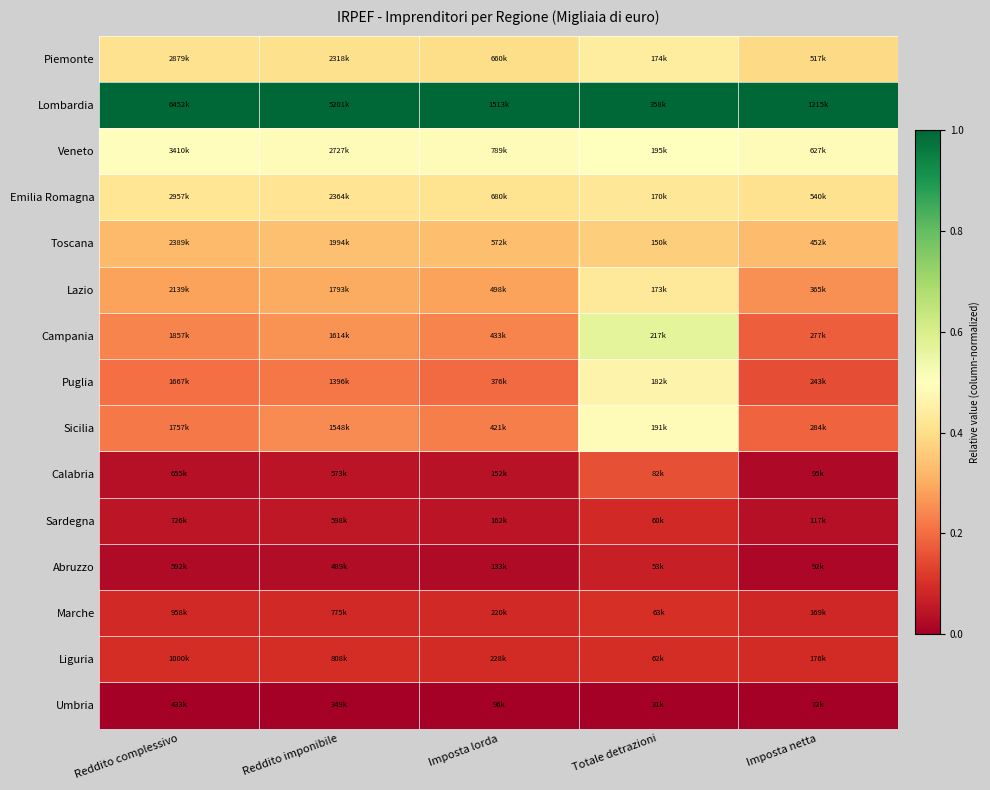

Reading left to right, list all the values displayed in this chart.

Piemonte: Reddito complessivo=0.4	Reddito imponibile=0.4	Imposta lorda=0.4	Totale detrazioni=0.4	Imposta netta=0.4
Lombardia: Reddito complessivo=1.0	Reddito imponibile=1.0	Imposta lorda=1.0	Totale detrazioni=1.0	Imposta netta=1.0
Veneto: Reddito complessivo=0.5	Reddito imponibile=0.5	Imposta lorda=0.5	Totale detrazioni=0.5	Imposta netta=0.5
Emilia Romagna: Reddito complessivo=0.4	Reddito imponibile=0.4	Imposta lorda=0.4	Totale detrazioni=0.4	Imposta netta=0.4
Toscana: Reddito complessivo=0.3	Reddito imponibile=0.3	Imposta lorda=0.3	Totale detrazioni=0.4	Imposta netta=0.3
Lazio: Reddito complessivo=0.3	Reddito imponibile=0.3	Imposta lorda=0.3	Totale detrazioni=0.4	Imposta netta=0.3
Campania: Reddito complessivo=0.2	Reddito imponibile=0.3	Imposta lorda=0.2	Totale detrazioni=0.6	Imposta netta=0.2
Puglia: Reddito complessivo=0.2	Reddito imponibile=0.2	Imposta lorda=0.2	Totale detrazioni=0.5	Imposta netta=0.1
Sicilia: Reddito complessivo=0.2	Reddito imponibile=0.2	Imposta lorda=0.2	Totale detrazioni=0.5	Imposta netta=0.2
Calabria: Reddito complessivo=0.0	Reddito imponibile=0.0	Imposta lorda=0.0	Totale detrazioni=0.2	Imposta netta=0.0
Sardegna: Reddito complessivo=0.0	Reddito imponibile=0.1	Imposta lorda=0.0	Totale detrazioni=0.1	Imposta netta=0.0
Abruzzo: Reddito complessivo=0.0	Reddito imponibile=0.0	Imposta lorda=0.0	Totale detrazioni=0.1	Imposta netta=0.0
Marche: Reddito complessivo=0.1	Reddito imponibile=0.1	Imposta lorda=0.1	Totale detrazioni=0.1	Imposta netta=0.1
Liguria: Reddito complessivo=0.1	Reddito imponibile=0.1	Imposta lorda=0.1	Totale detrazioni=0.1	Imposta netta=0.1
Umbria: Reddito complessivo=0.0	Reddito imponibile=0.0	Imposta lorda=0.0	Totale detrazioni=0.0	Imposta netta=0.0